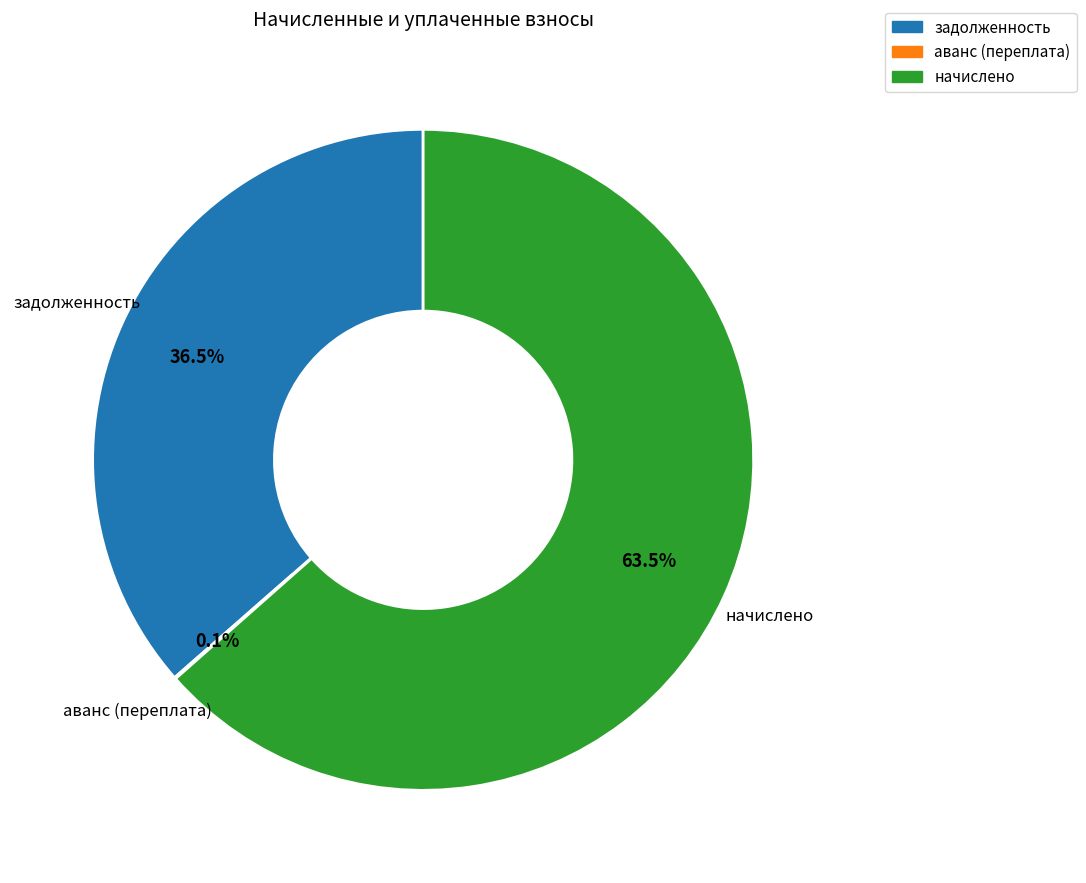

Does задолженность represent more than half of the total?

No